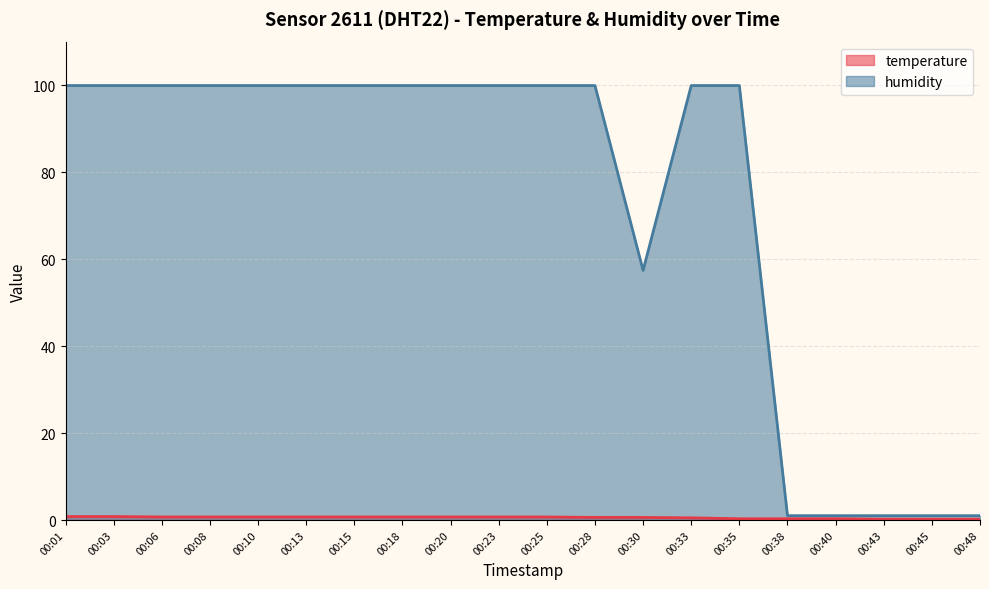

True or false: humidity and temperature intersect in this chart.

False